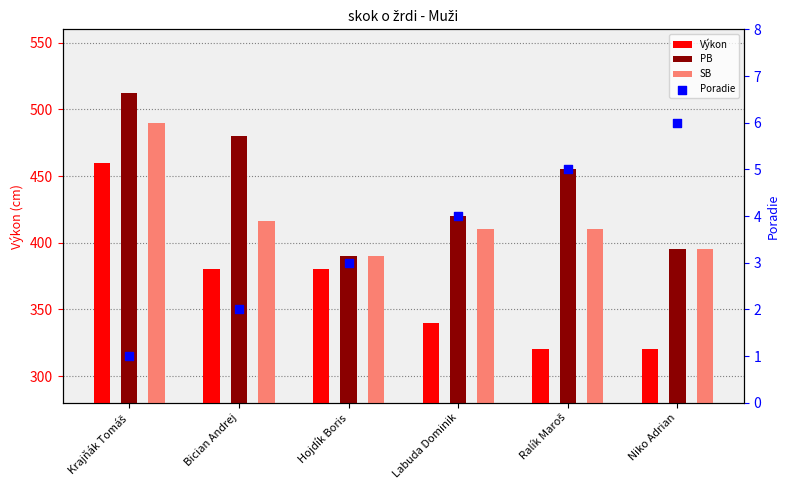

Which series reaches the minimum Y coordinate?

Poradie